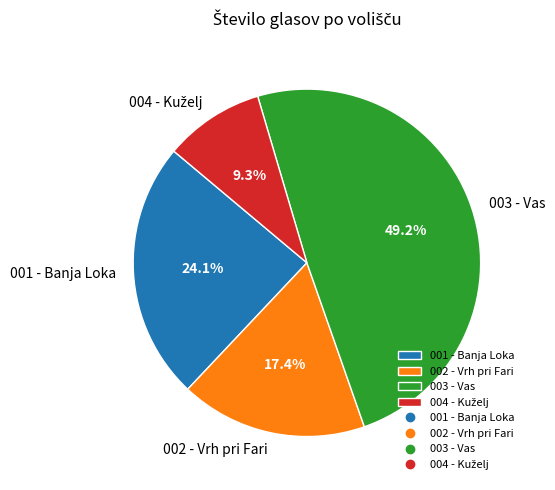

Which has a higher value, 003 - Vas or 001 - Banja Loka?

003 - Vas